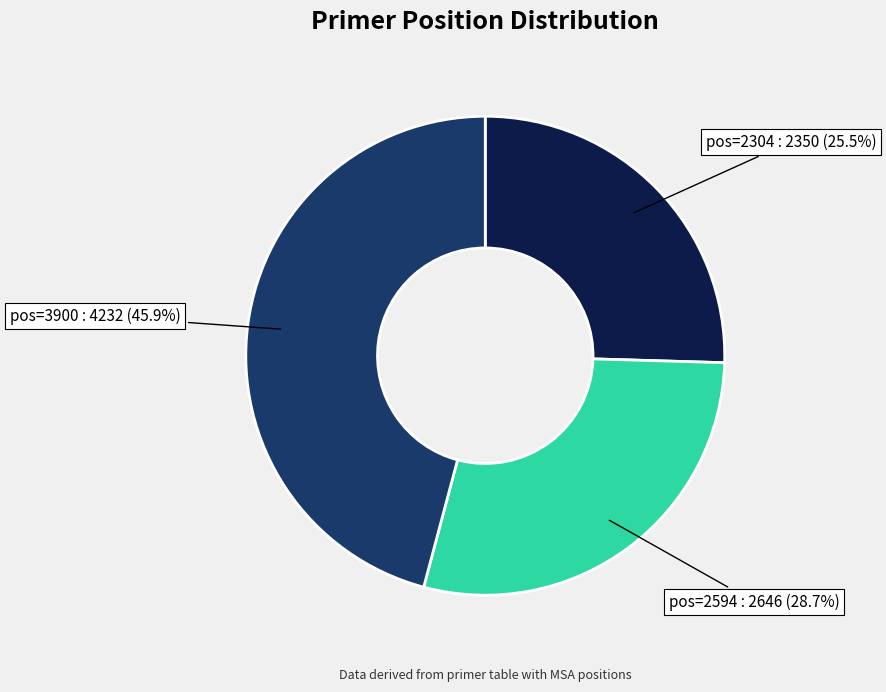

Which slice is the smallest?

pos=2304